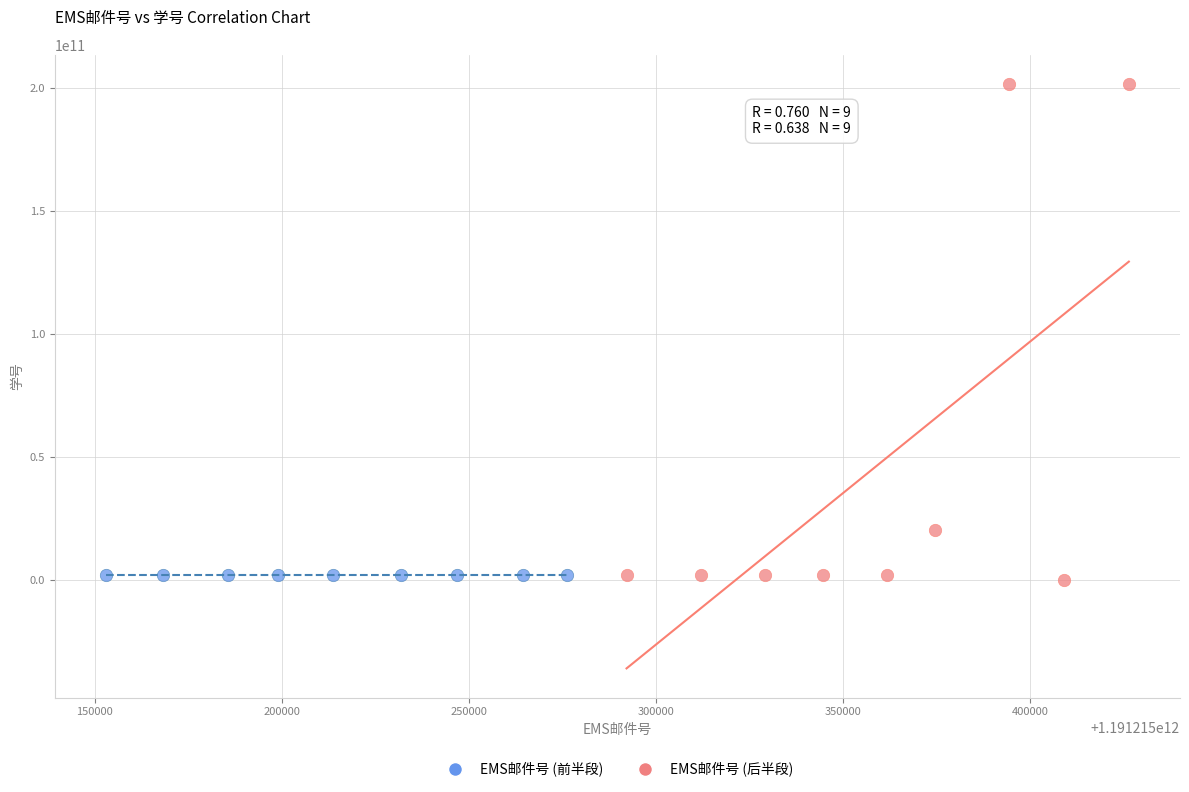

Which series contains the highest Y value?

EMS邮件号 (后半段)